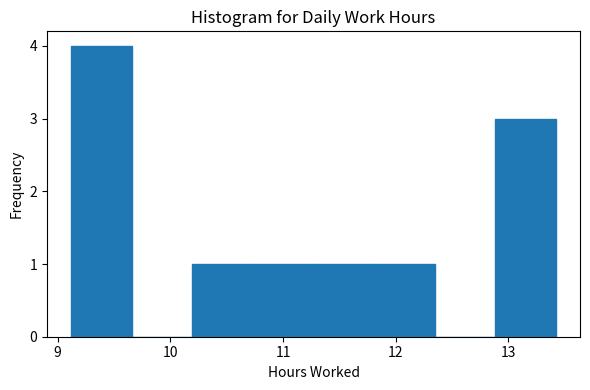

What is the height of the bar covering 12.9 to 13.4 on the x-axis? Neither the bar edges nor the heights are printed on the chart, so give them approximately, as read against the axes.

3